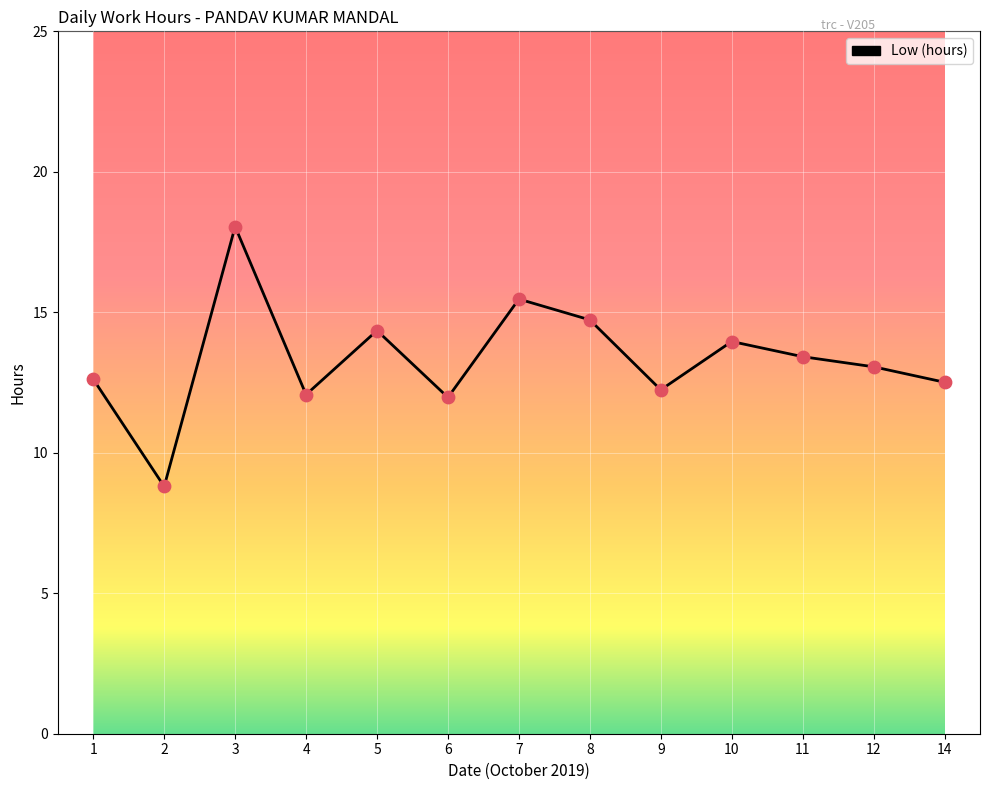

Approximately how many times larger is the value at 7 compared to 6?

1.3